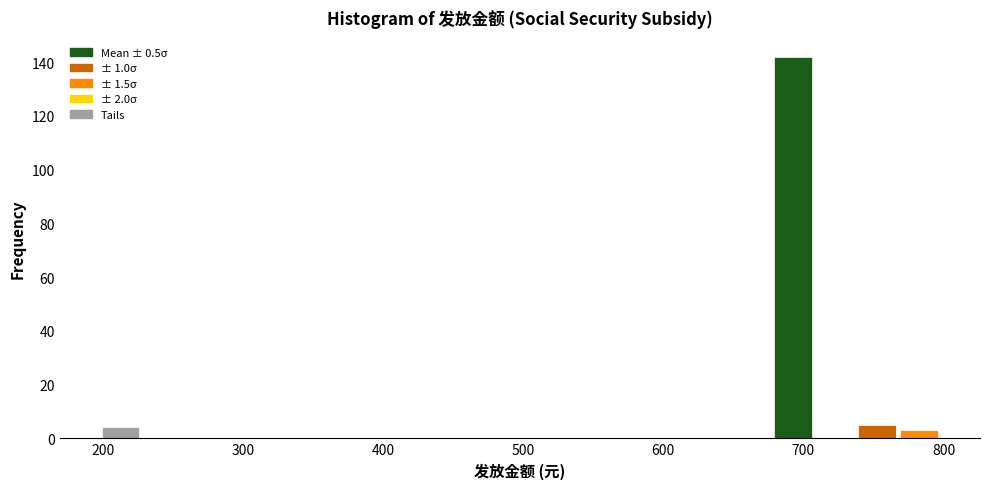

Around what value on the x-axis is the tallest bar? Give the approximate position of its centre, as read against the axis.

690